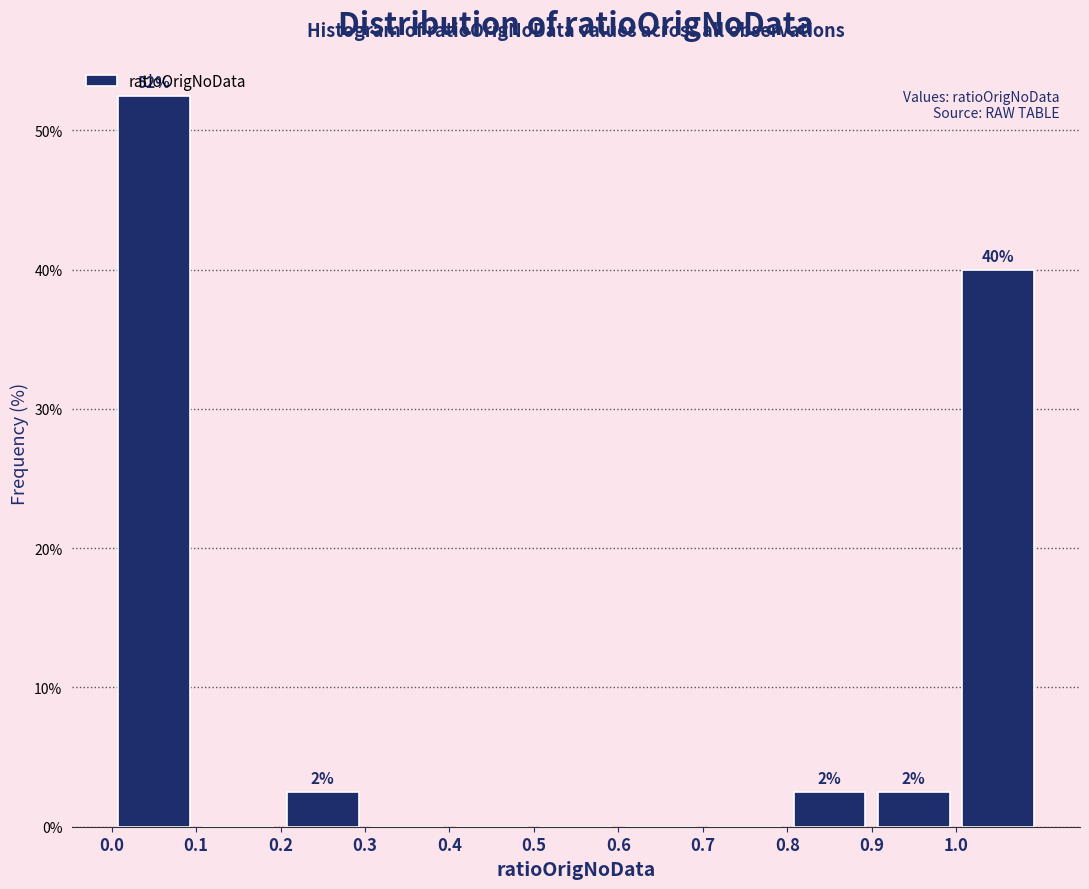

Which range on the x-axis has the tallest bar?

0.0 to 0.1